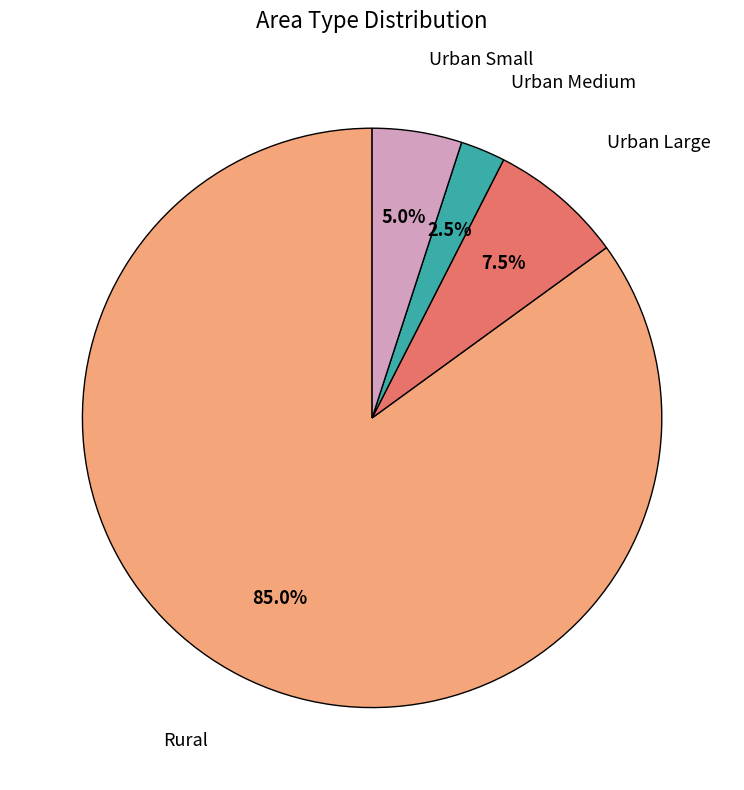

What percentage do Rural and Urban Large together represent?

92.5%